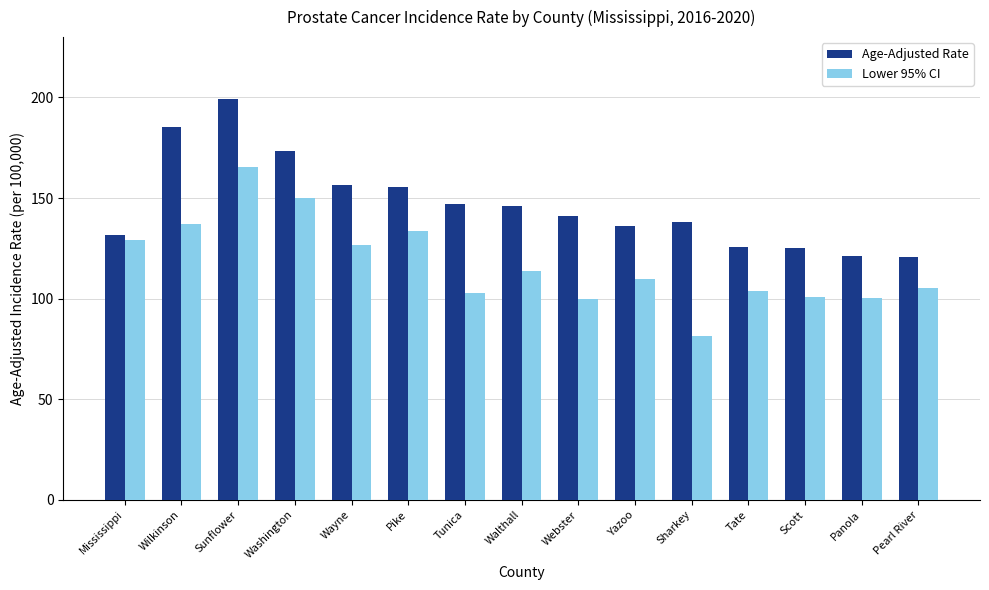

Is the value of Lower 95% CI at Mississippi greater than the value of Age-Adjusted Rate at Mississippi?

No